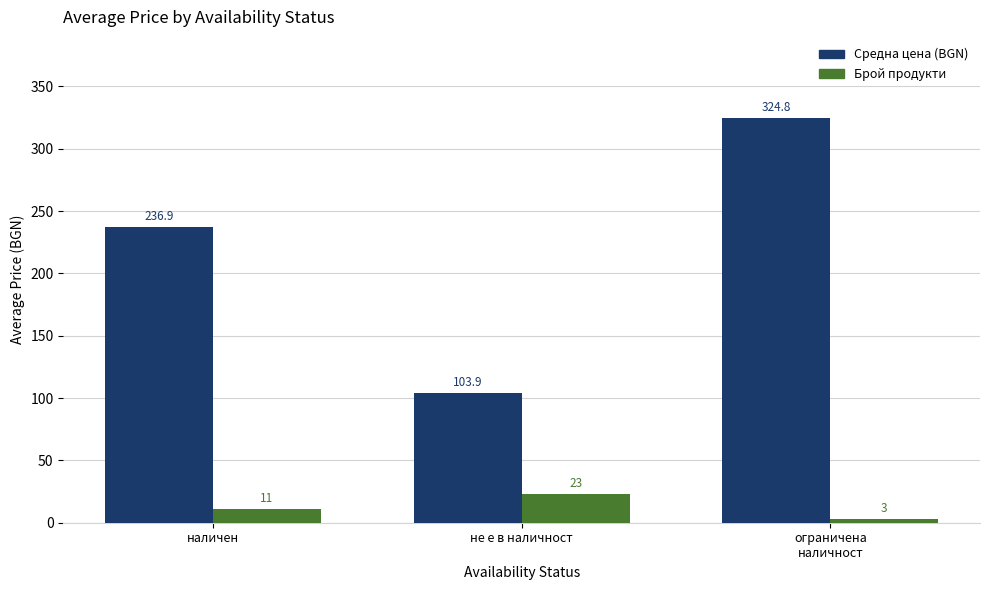

What is the sum of all Средна цена (BGN) values?

665.5